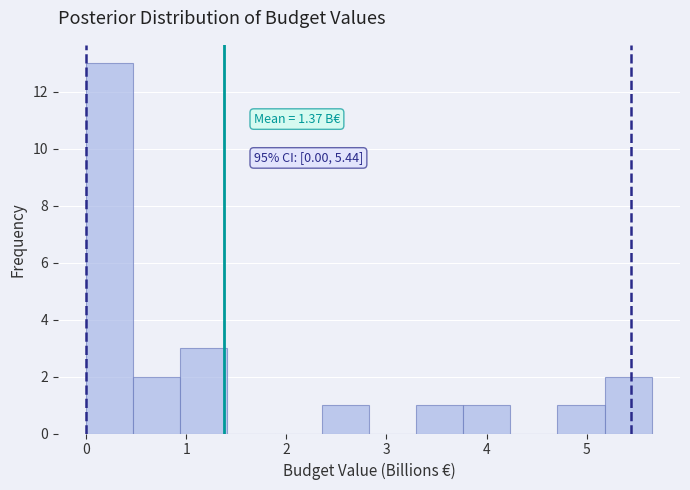

Which range on the x-axis has the tallest bar?

0.0 to 0.5